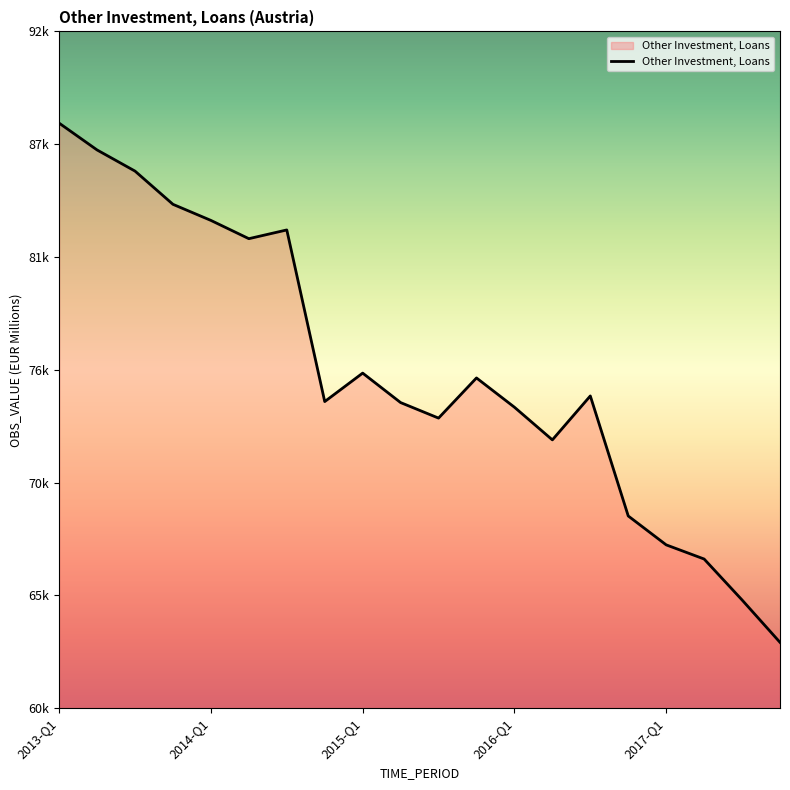

Is this an area chart (filled region under the line)?

Yes